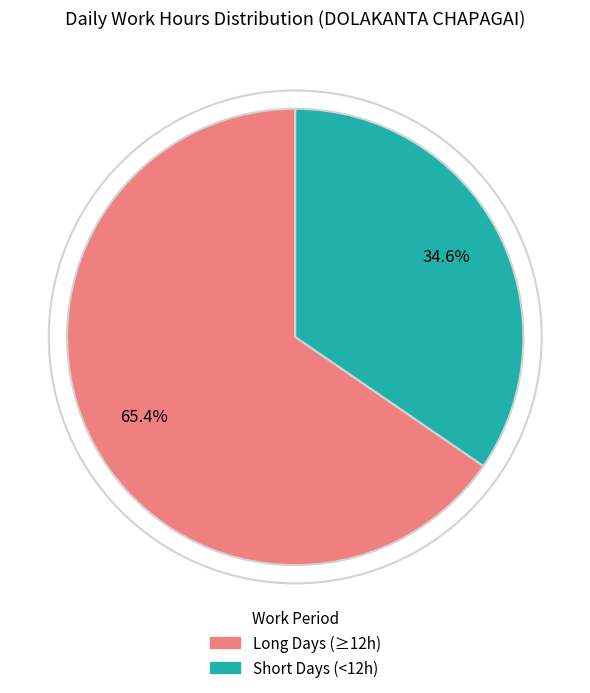

How many segments does this pie chart have?

2